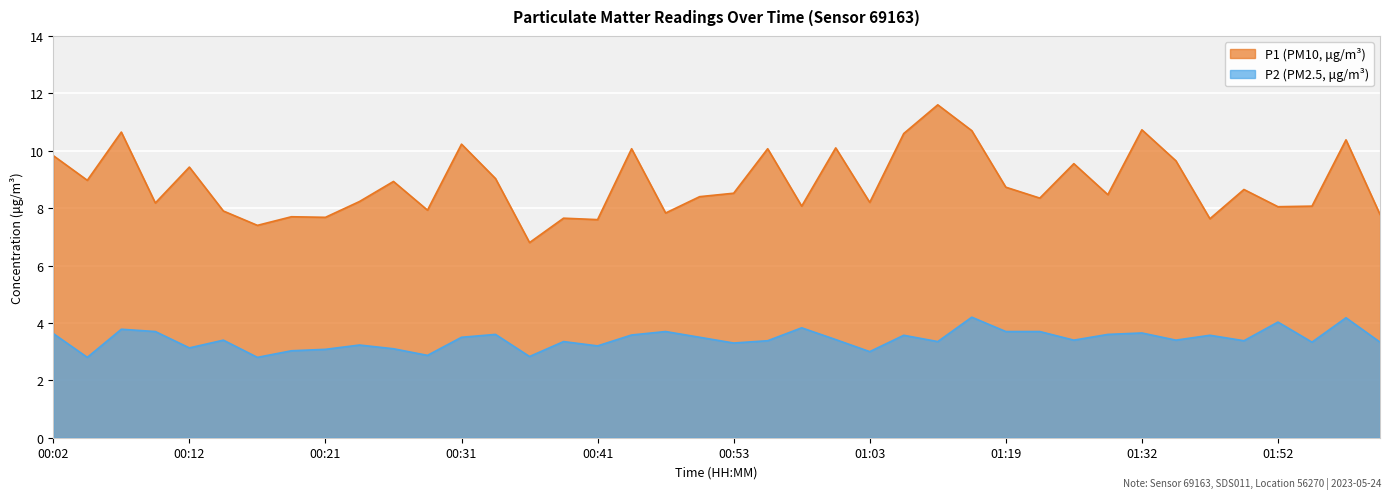

At which label does P2 reach its minimum?

00:04